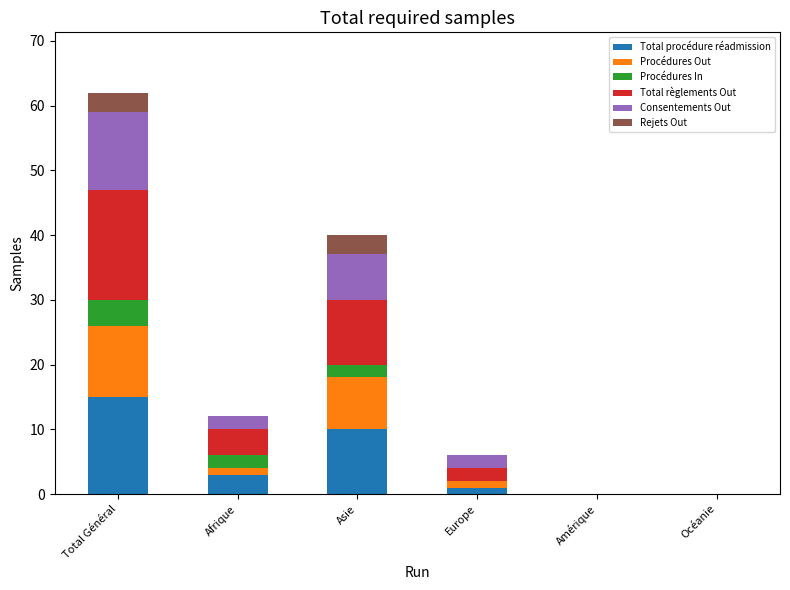

Does the chart contain stacked bars?

Yes